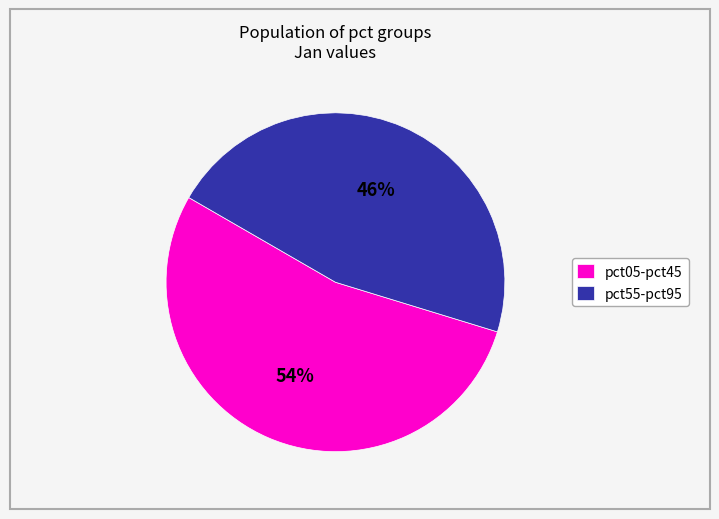

Between pct55-pct95 and pct05-pct45, which is larger?

pct05-pct45